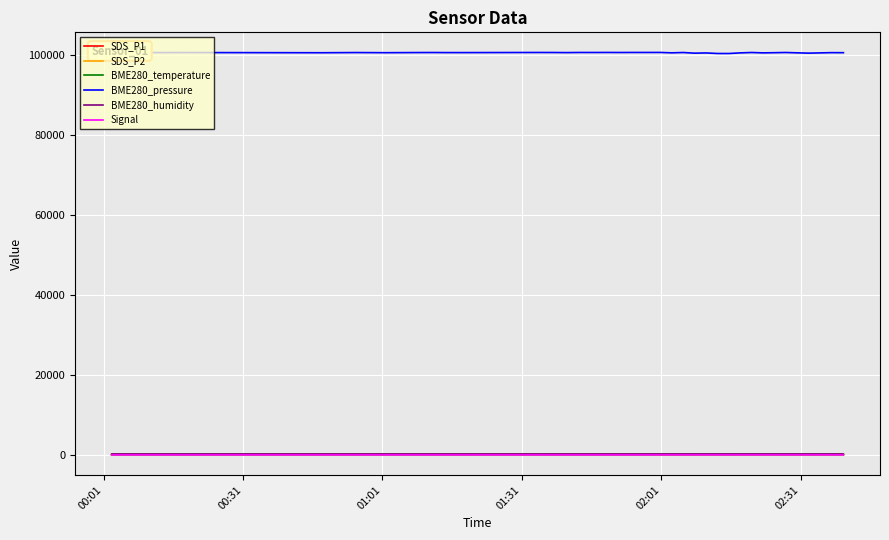

In BME280_temperature, how many points are higher than both neighbors (excluding endpoints)?

11